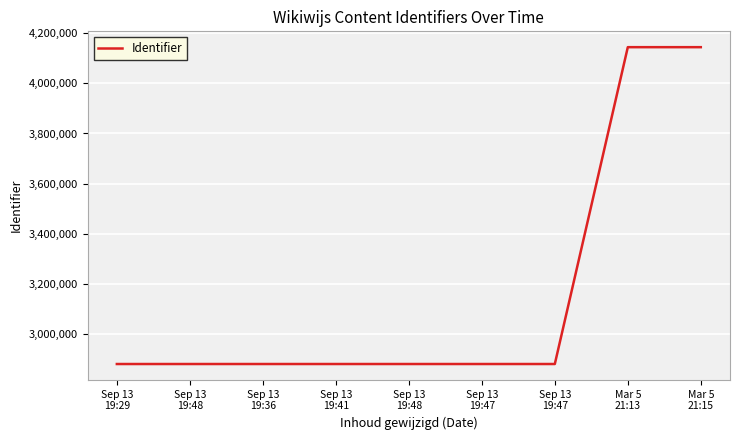

Is this an area chart (filled region under the line)?

No